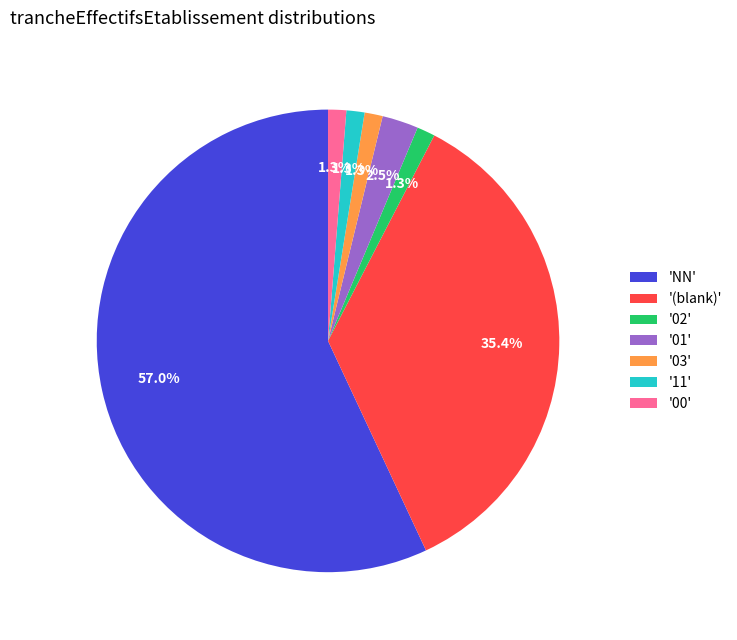

What portion of the pie excludes '03'?

98.7%